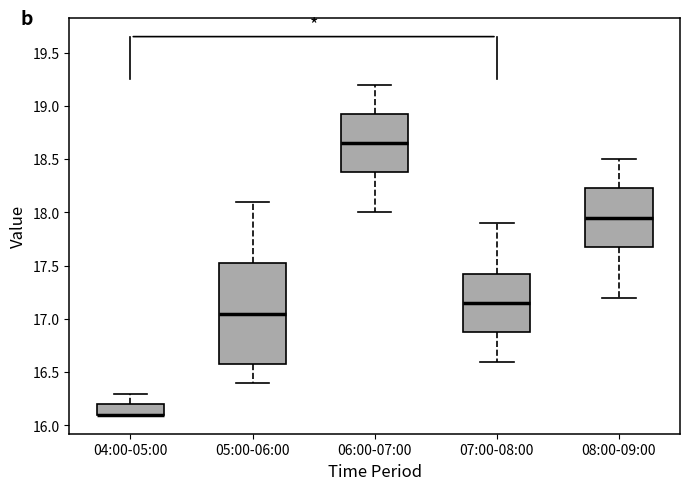

Where does the median line of the box for 08:00-09:00 sit on the y-axis? The values are not printed on the chart, so give them approximately, as read against the axis.

17.95